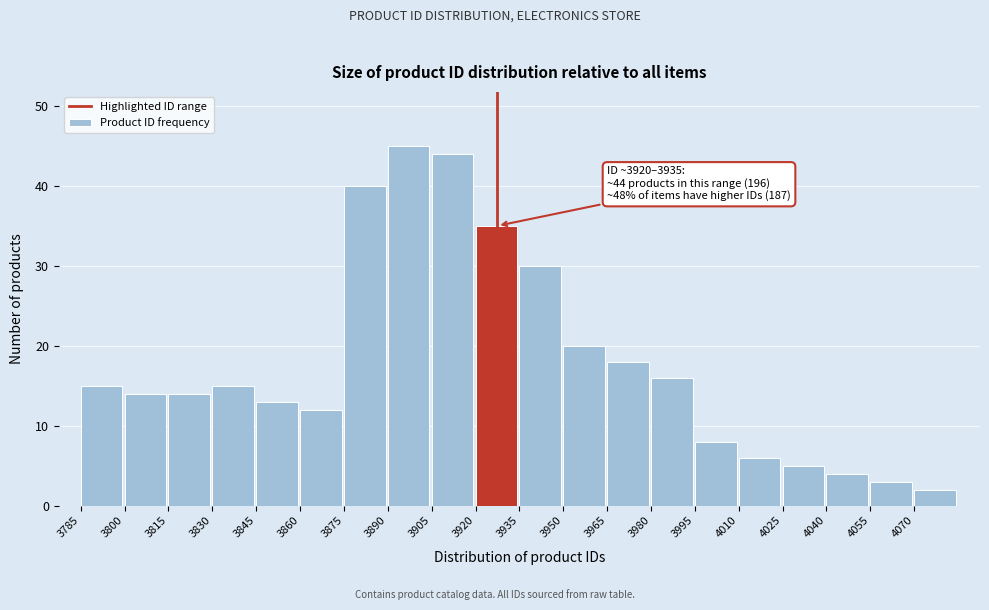

Reading left to right, extract all data points from this chart.

3785=15	3800=14	3815=14	3830=15	3845=13	3860=12	3875=40	3890=45	3905=44	3920=35	3935=30	3950=20	3965=18	3980=16	3995=8	4010=6	4025=5	4040=4	4055=3	4070=2